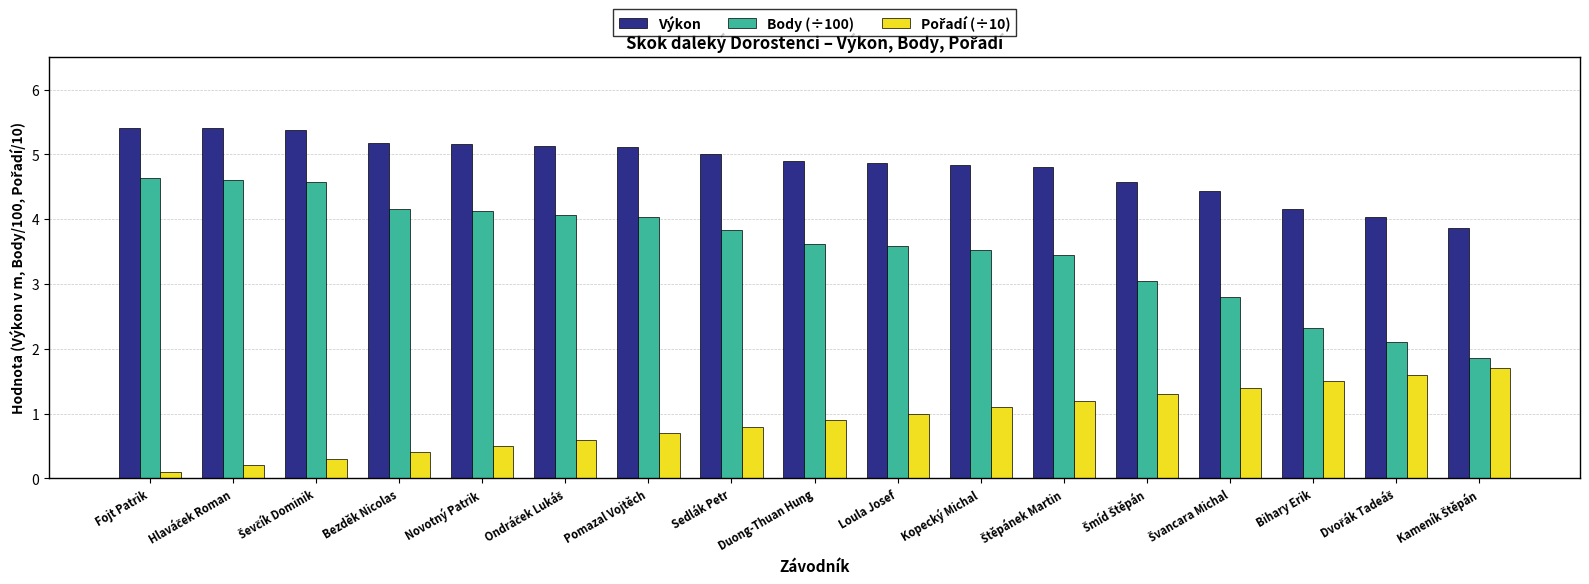

Which series has the widest spread of values?

Body (÷100)